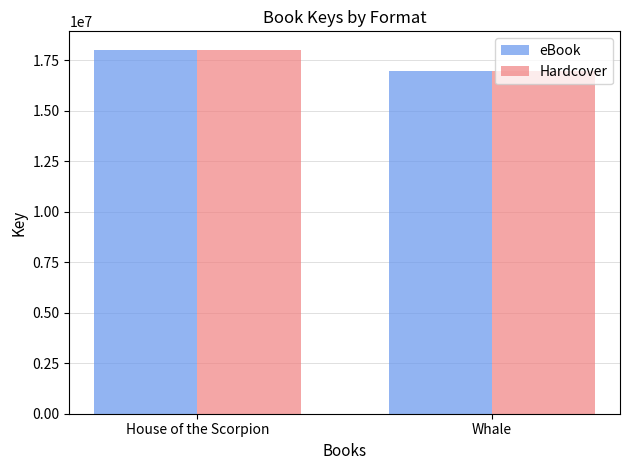

Reading left to right, transcribe all the data shown in this chart.

eBook: House of the Scorpion=18019492	Whale=16951434
Hardcover: House of the Scorpion=18019492	Whale=16951434